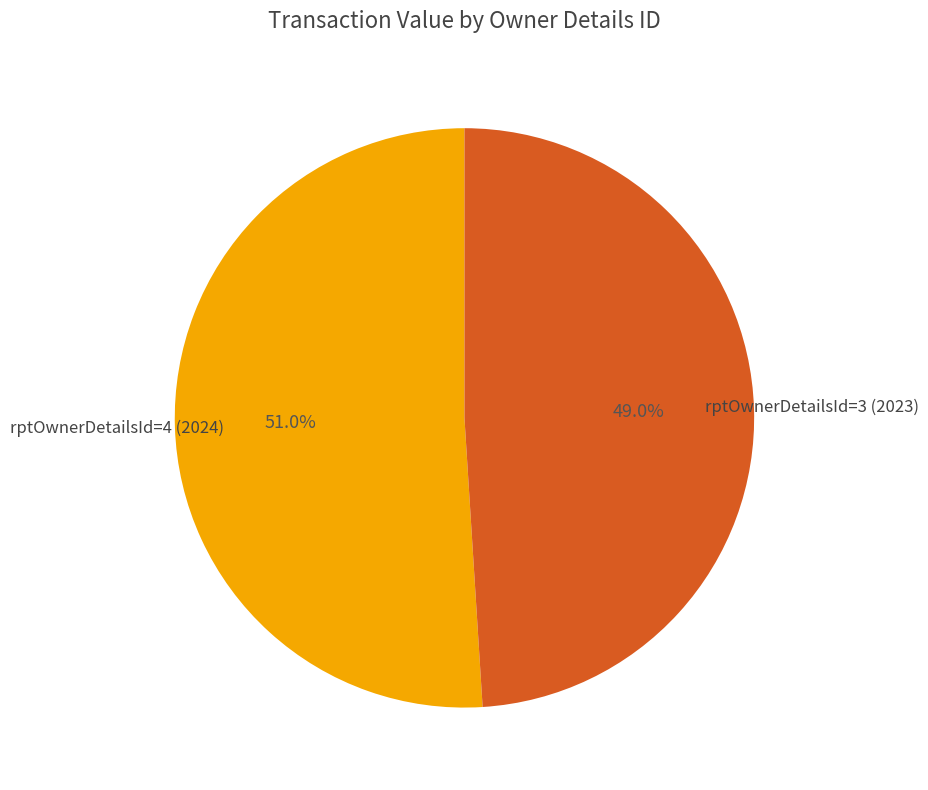

Which category accounts for the majority?

rptOwnerDetailsId=4 (2024)